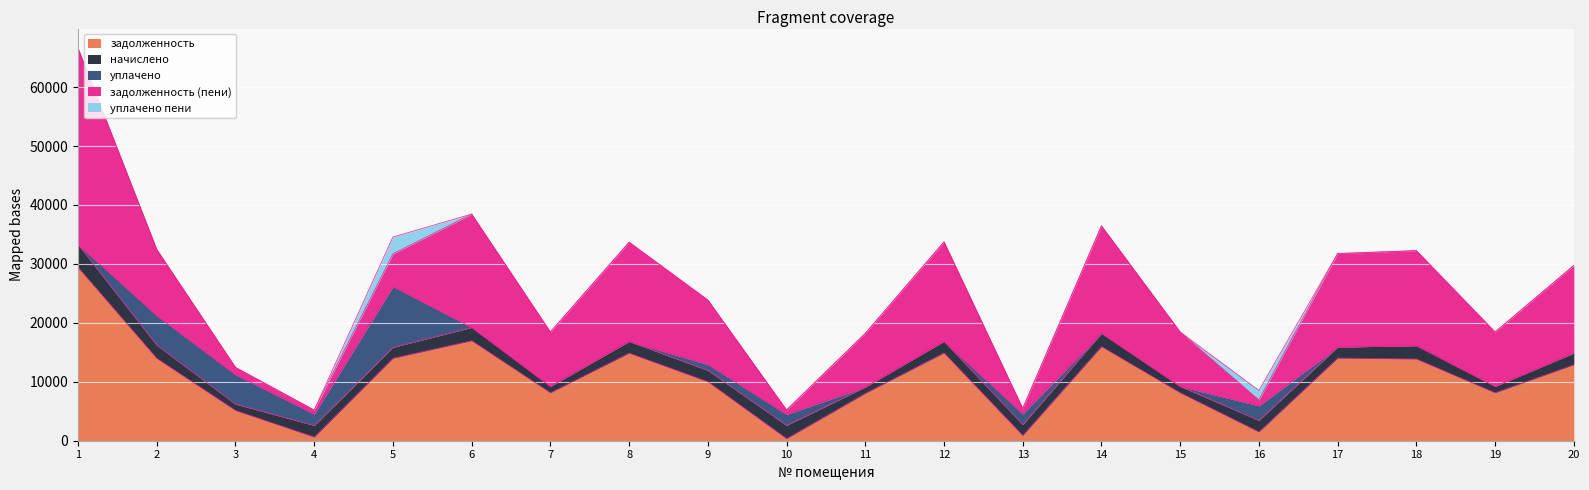

At which category is the sum across all series the highest?

1